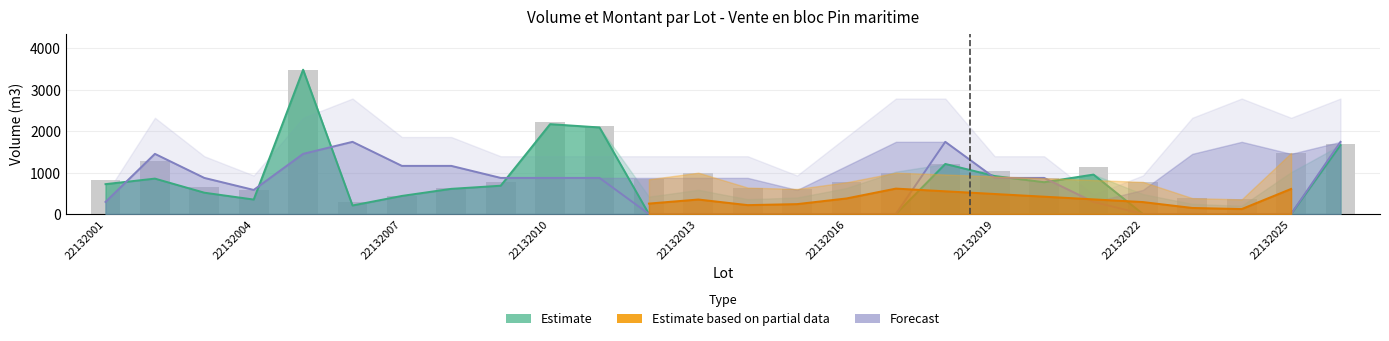

How many categories are shown in the chart?

26